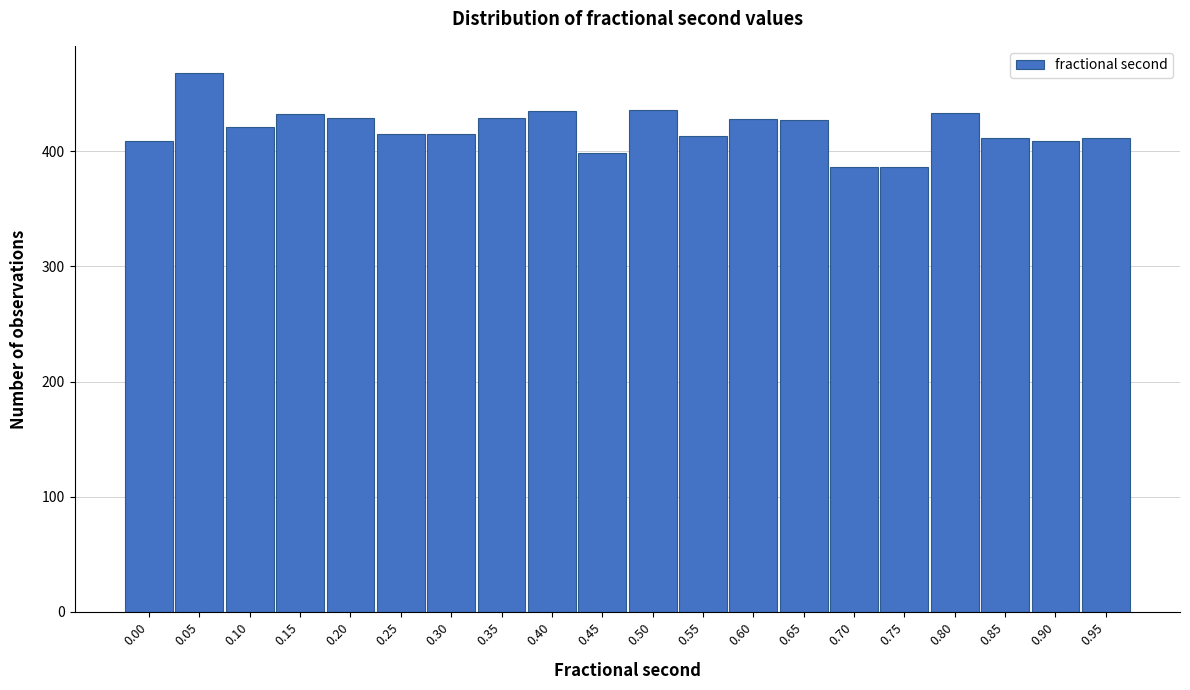

What is the smallest value displayed?

386